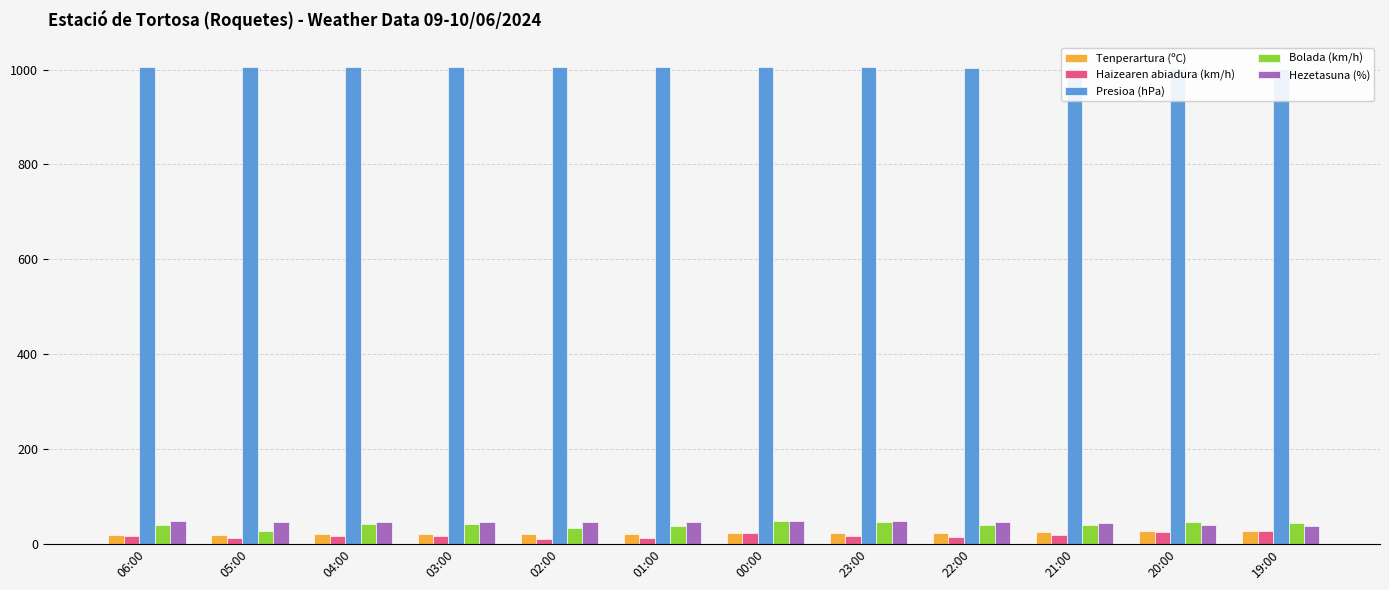

How many bars are there in total?

60